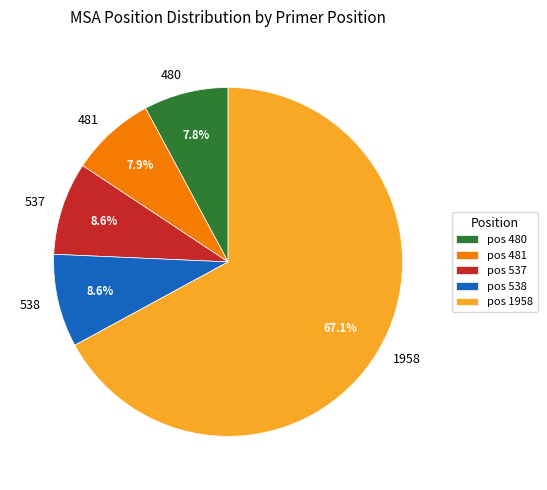

Which category accounts for the majority?

1958